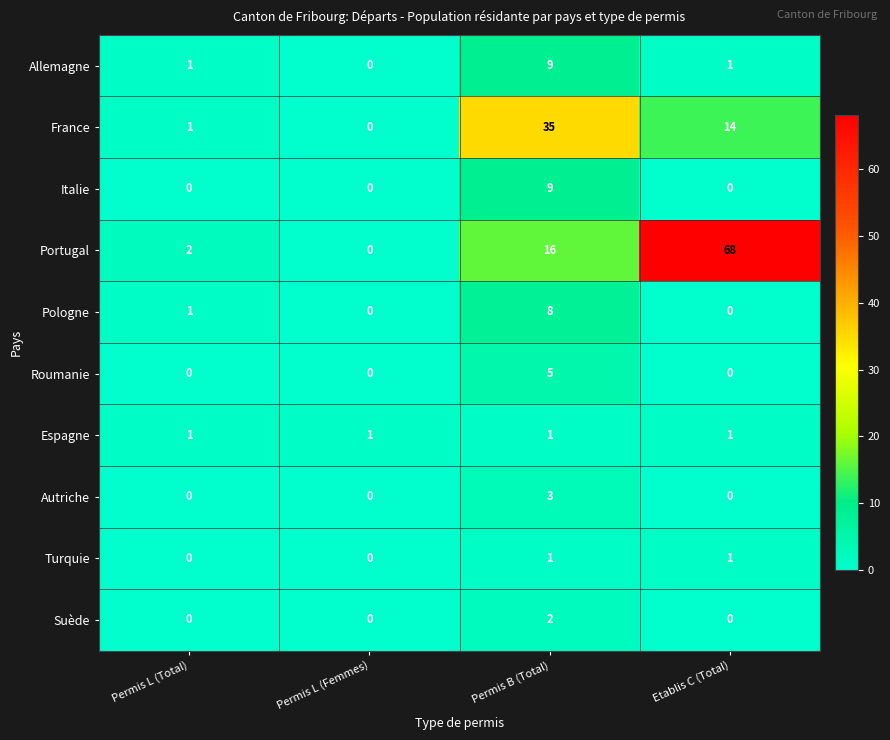

Which category has the highest value across all series?

Etablis C (Total)